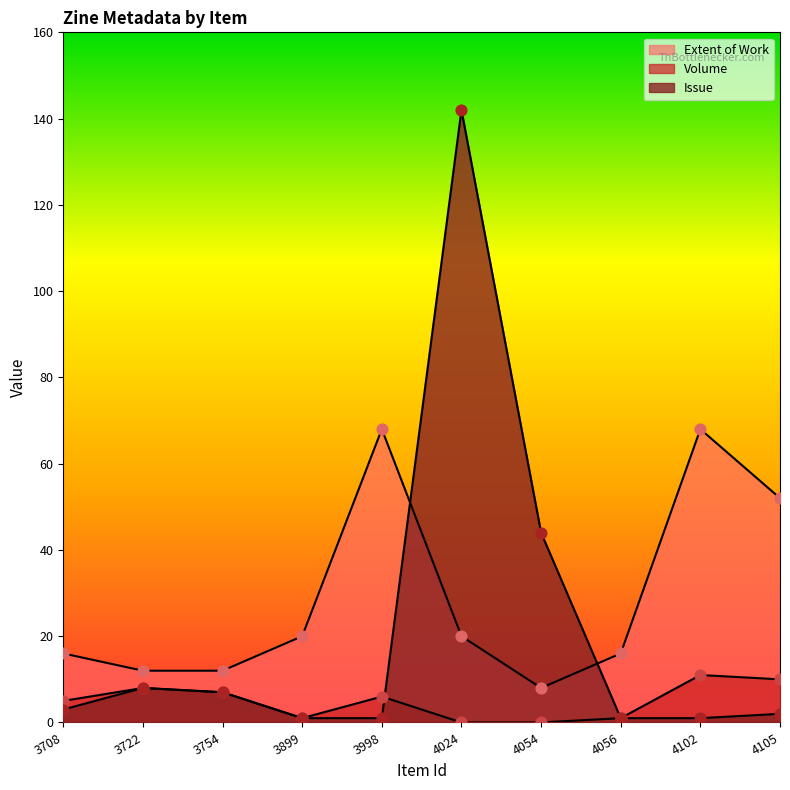

What are all the series names shown in the legend?

Issue, Extent of Work, Volume